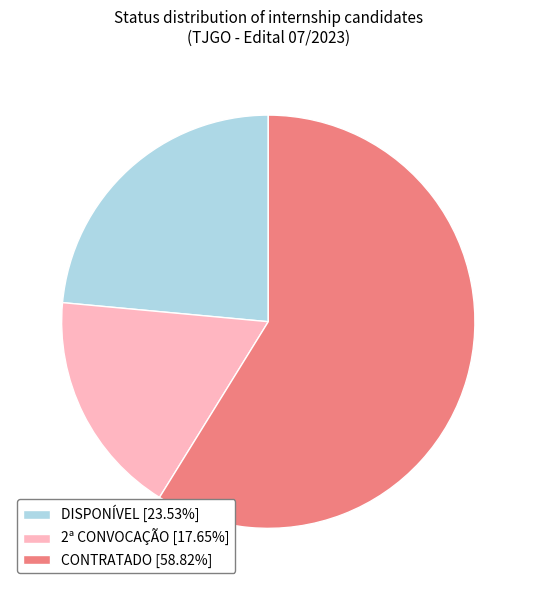

What is the ratio of the value at DISPONÍVEL to the value at 2ª CONVOCAÇÃO?

1.3